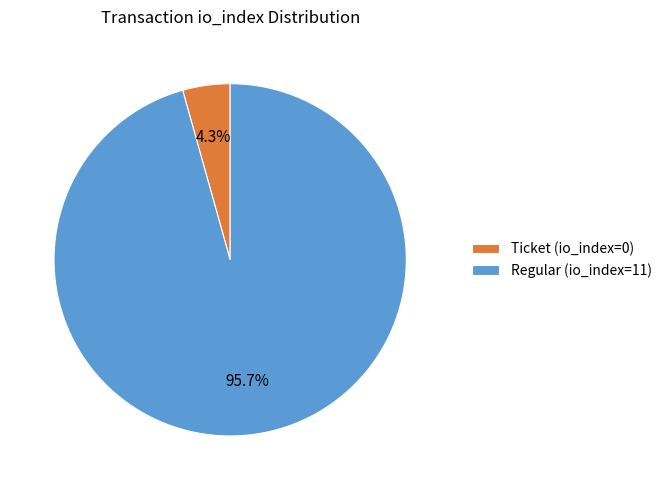

What is the smallest slice in the pie chart?

Ticket (io_index=0)